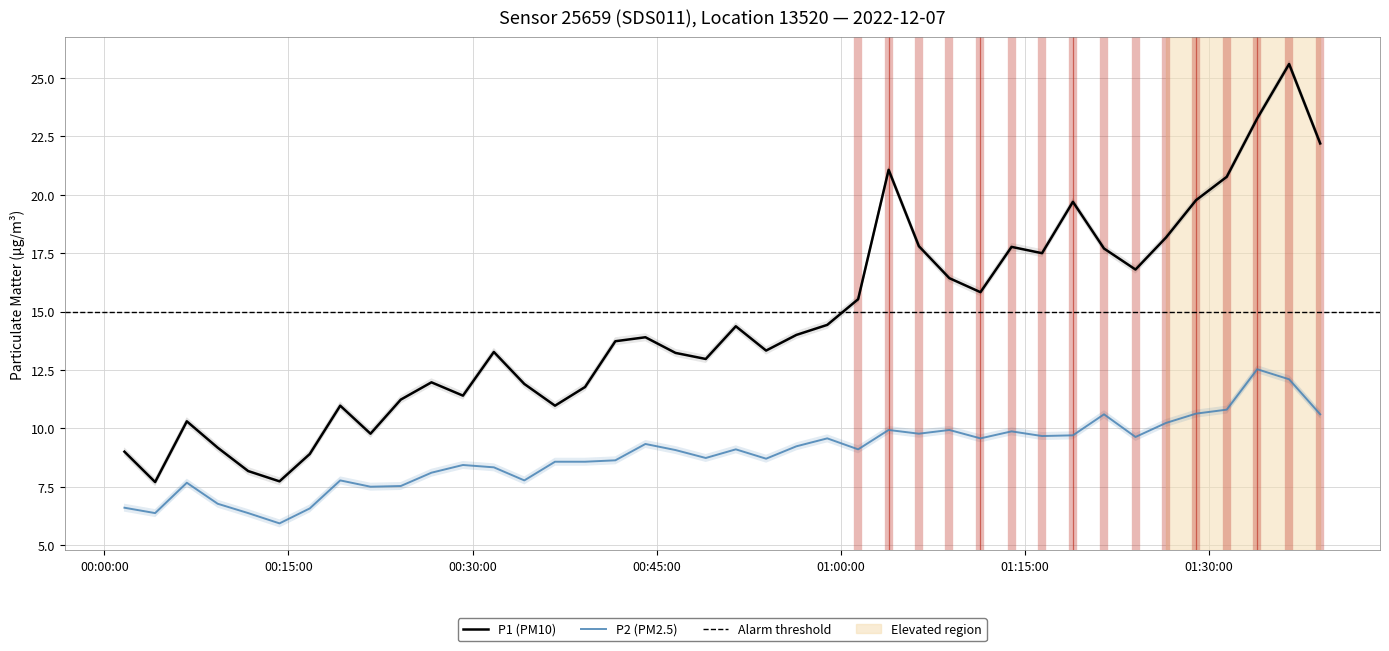

True or false: P1 has more than 1 interior local peaks.

True